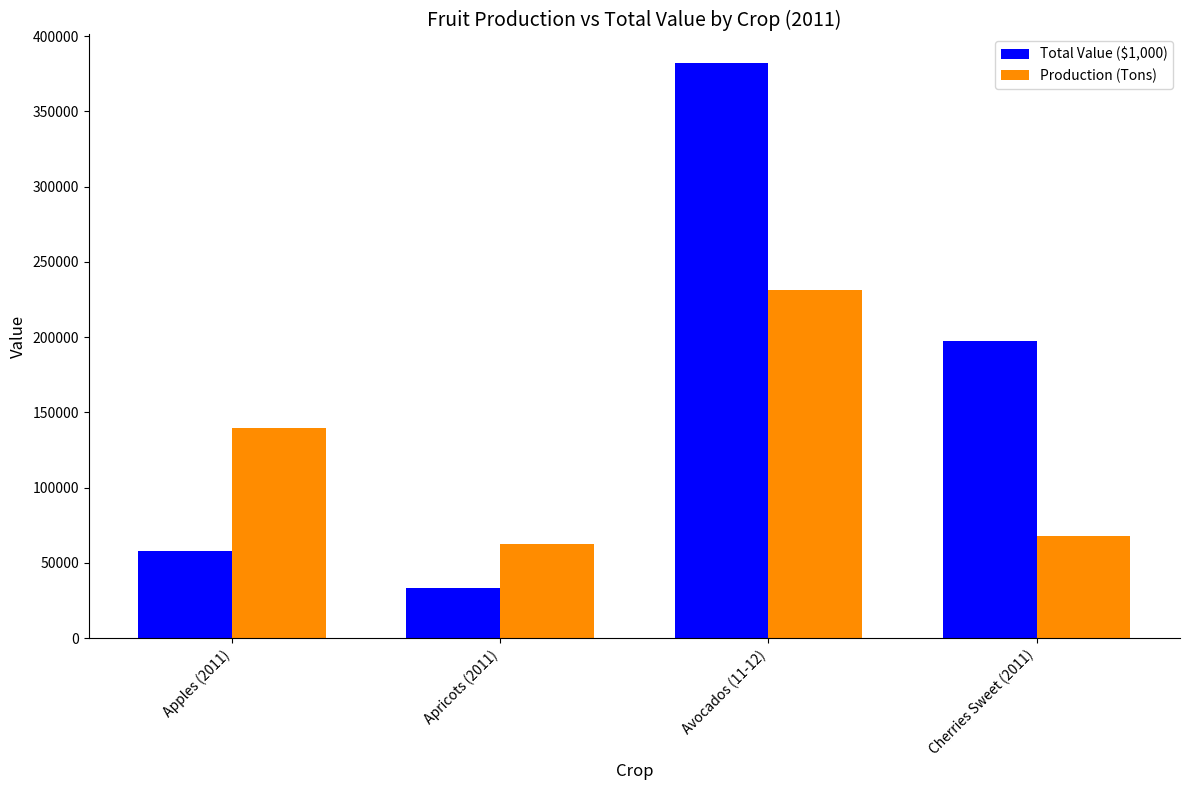

How many data points in Production (Tons) are less than 140000?

2